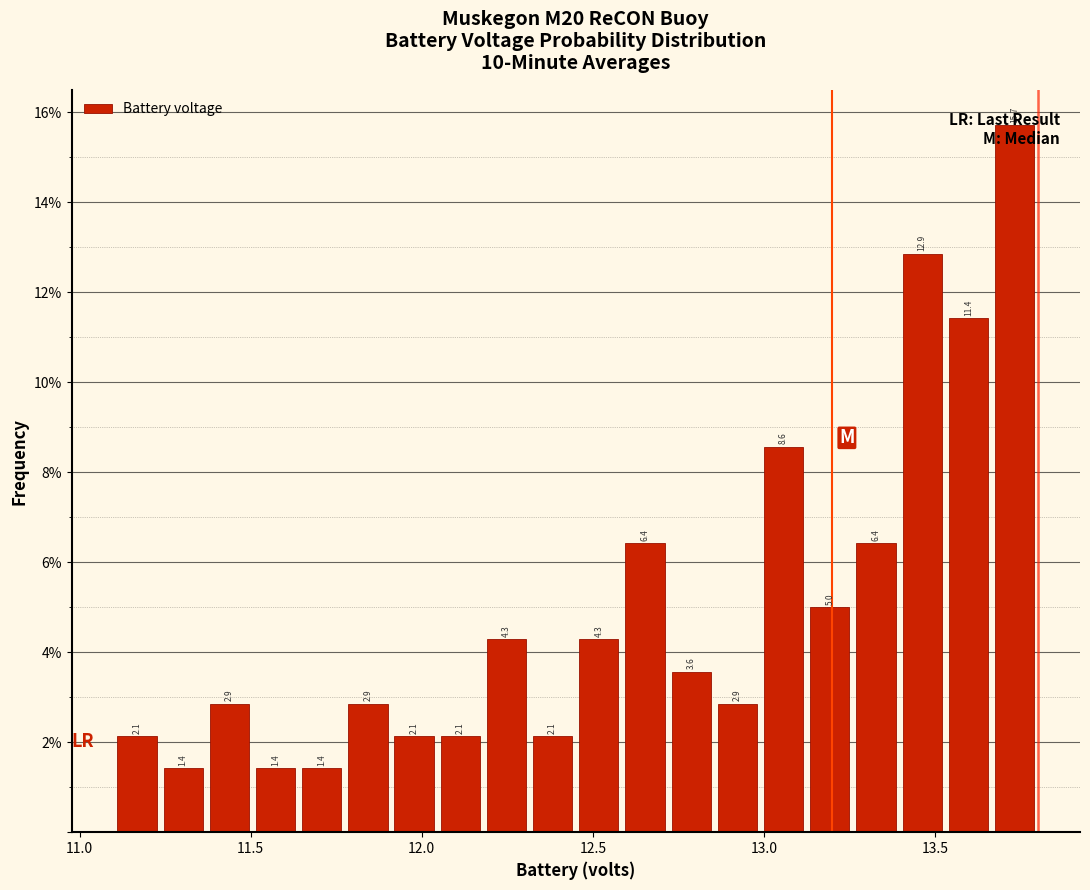

Around what value on the x-axis is the tallest bar? Give the approximate position of its centre, as read against the axis.

13.75